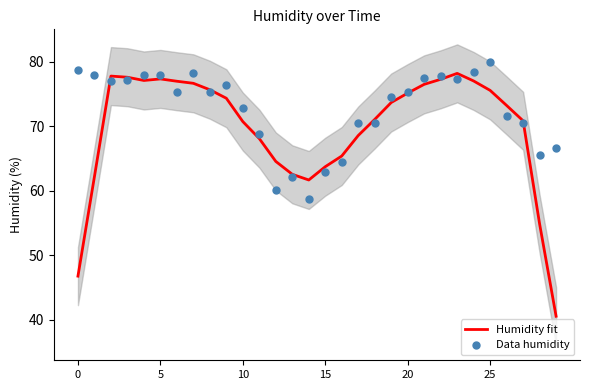

What are all the series names shown in the legend?

Humidity fit, Data humidity